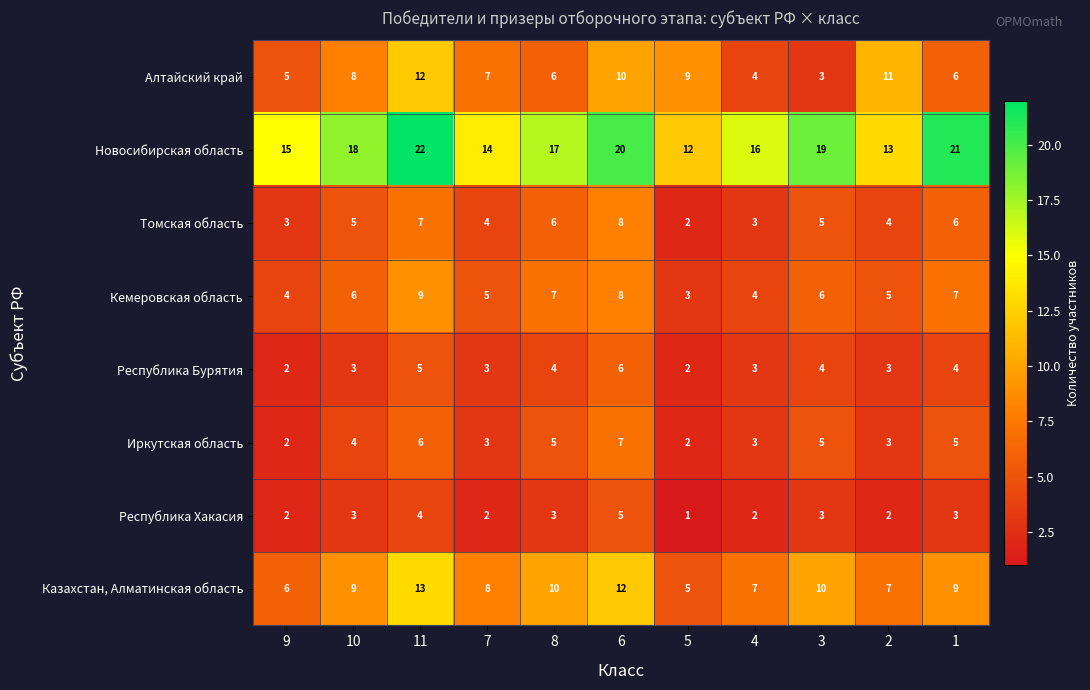

Where does the Алтайский край series first go above 7?

10